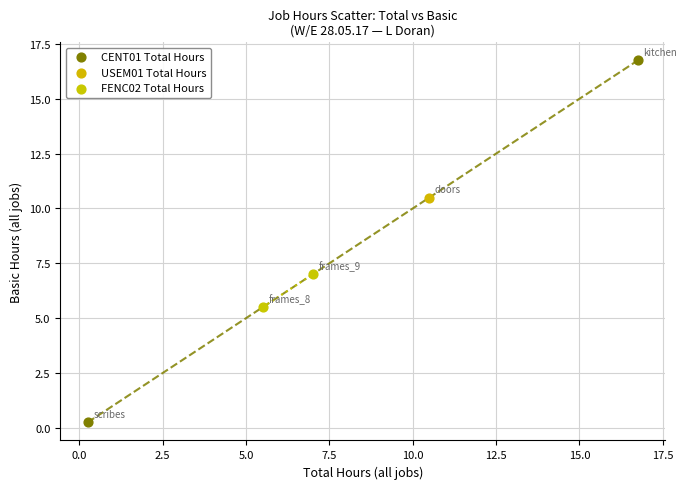

Which series contains the lowest Y value?

CENT01 Total Hours